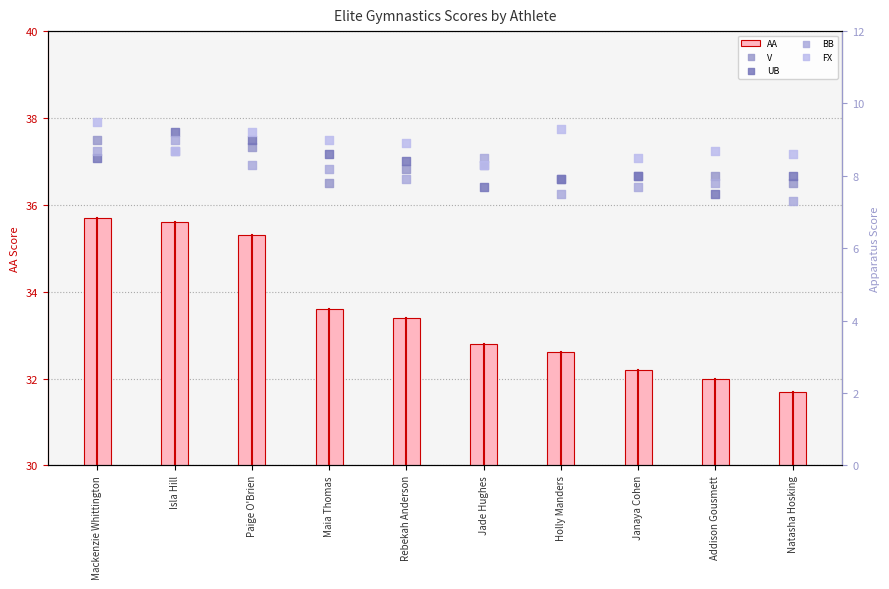

At which category is the sum across all series the highest?

Mackenzie Whittington